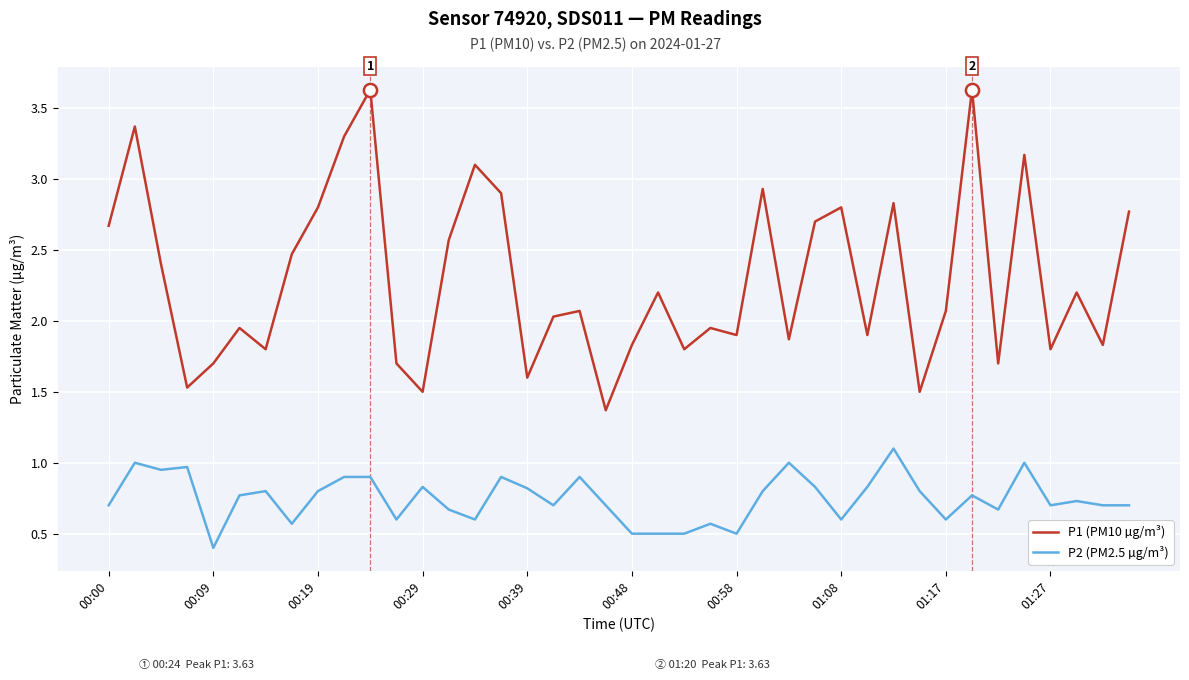

Which series has the largest total across all categories?

P1 (PM10 µg/m³)